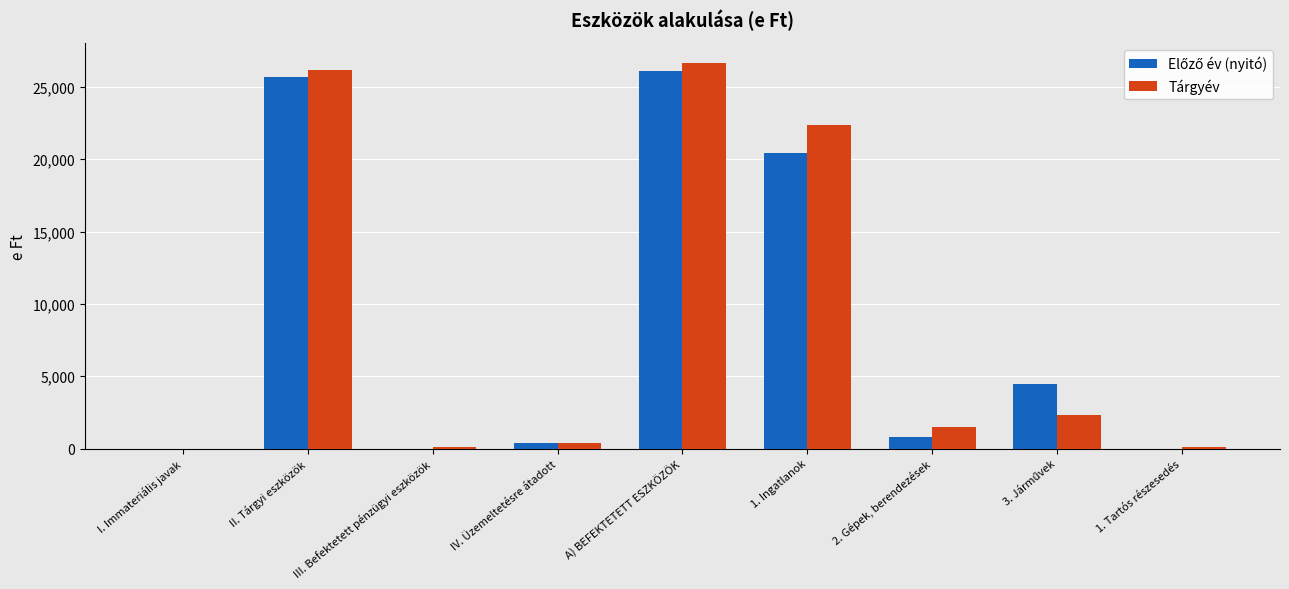

Is it true that Tárgyév equals 9448 at A) BEFEKTETETT ESZKÖZÖK?

False